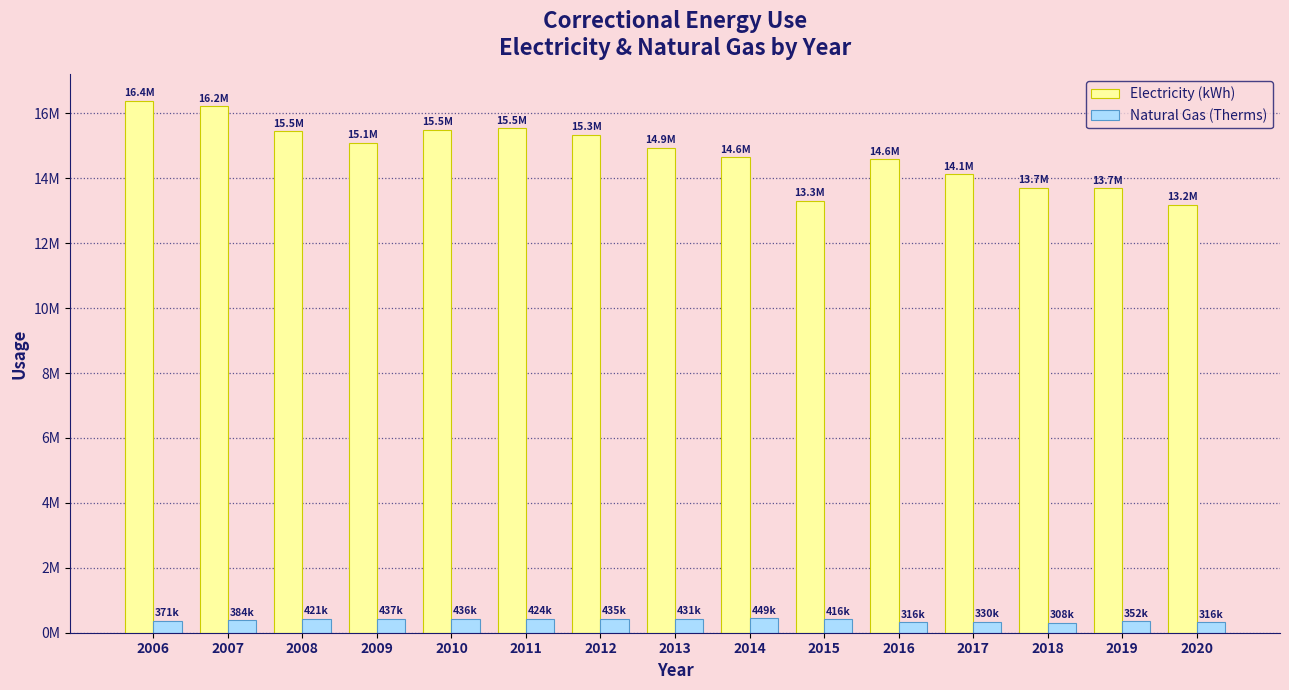

What are all the series names shown in the legend?

Electricity (kWh), Natural Gas (Therms)